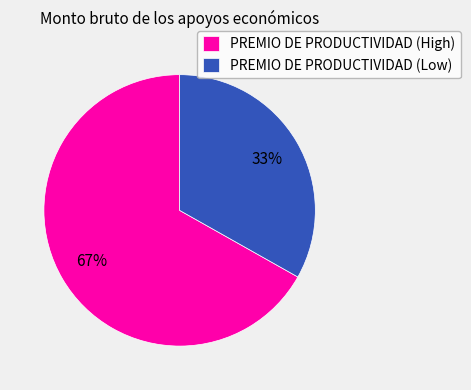

Combined, do PREMIO DE PRODUCTIVIDAD (Low) and PREMIO DE PRODUCTIVIDAD (High) account for over 50%?

Yes